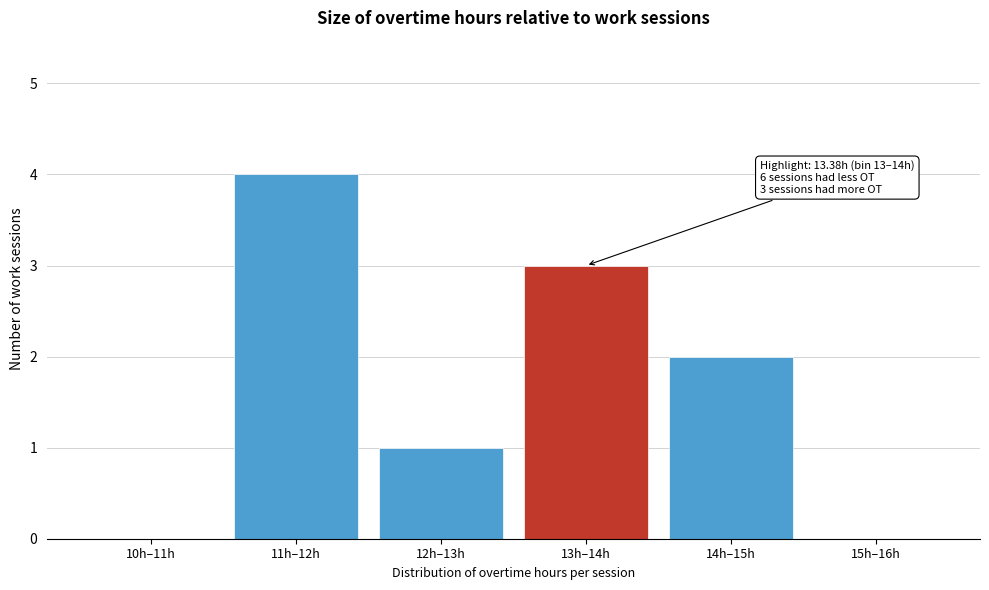

Reading right to left, list all the values displayed in this chart.

15h–16h=0	14h–15h=2	13h–14h=3	12h–13h=1	11h–12h=4	10h–11h=0